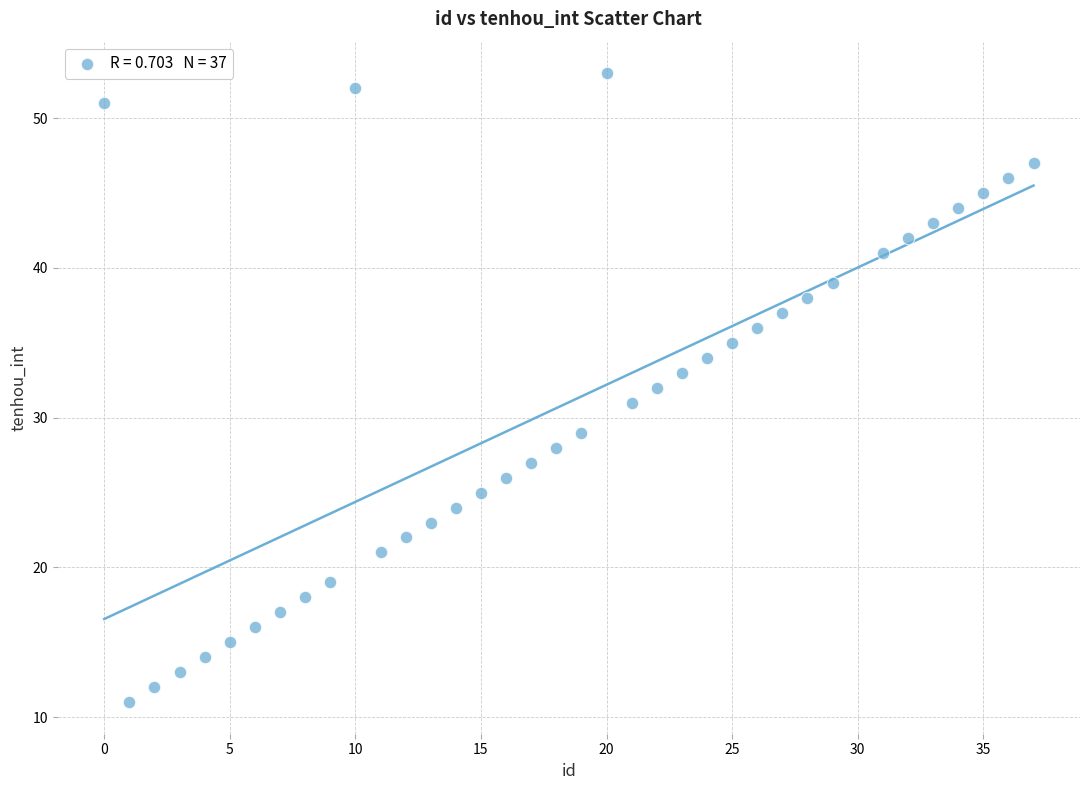

What is the range of Y values (max minus min)?

42